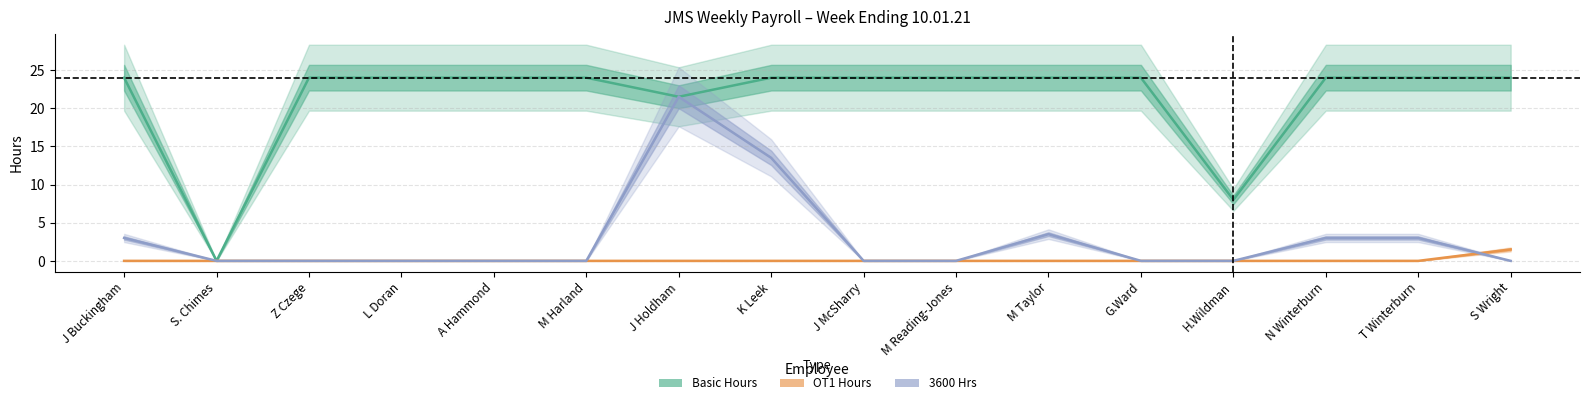

What are all the series names shown in the legend?

Basic Hours, OT1 Hours, 3600 Hrs